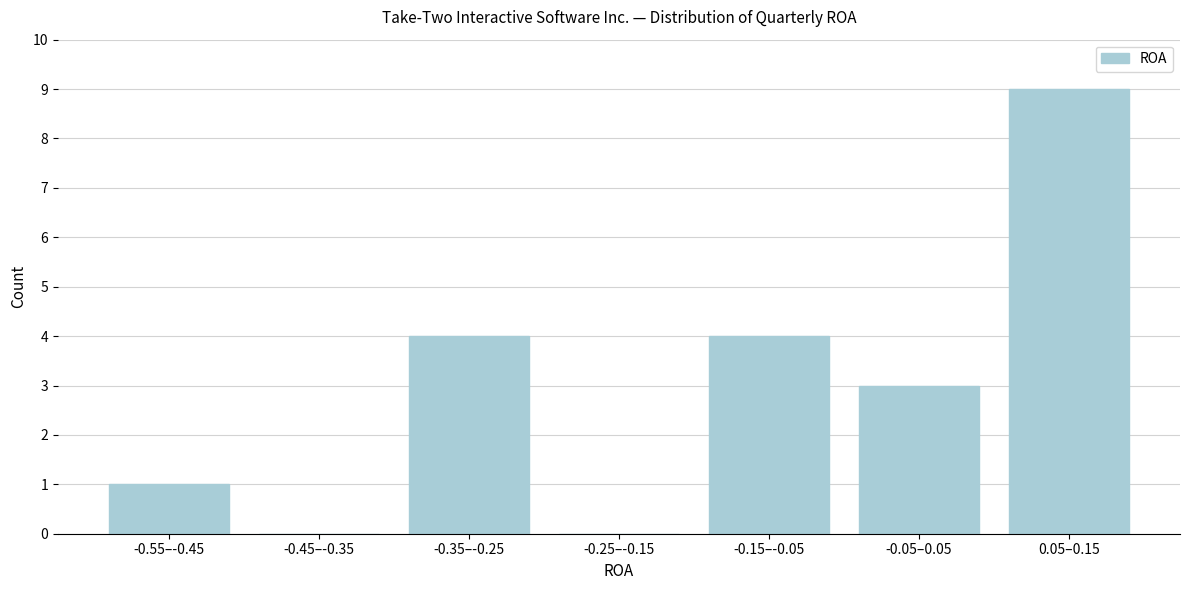

Reading left to right, what are all the values shown in this chart?

-0.55–-0.45=1	-0.45–-0.35=0	-0.35–-0.25=4	-0.25–-0.15=0	-0.15–-0.05=4	-0.05–0.05=3	0.05–0.15=9